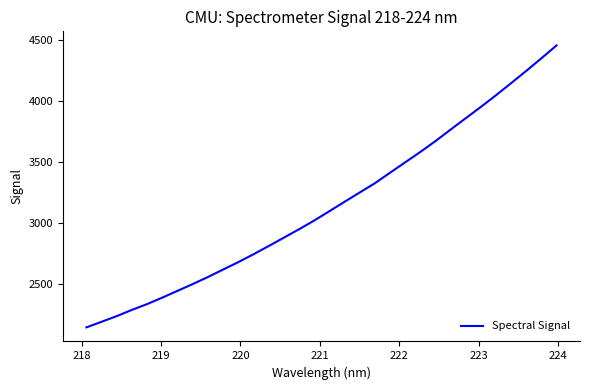

What is the difference between the maximum and minimum values?

2311.8